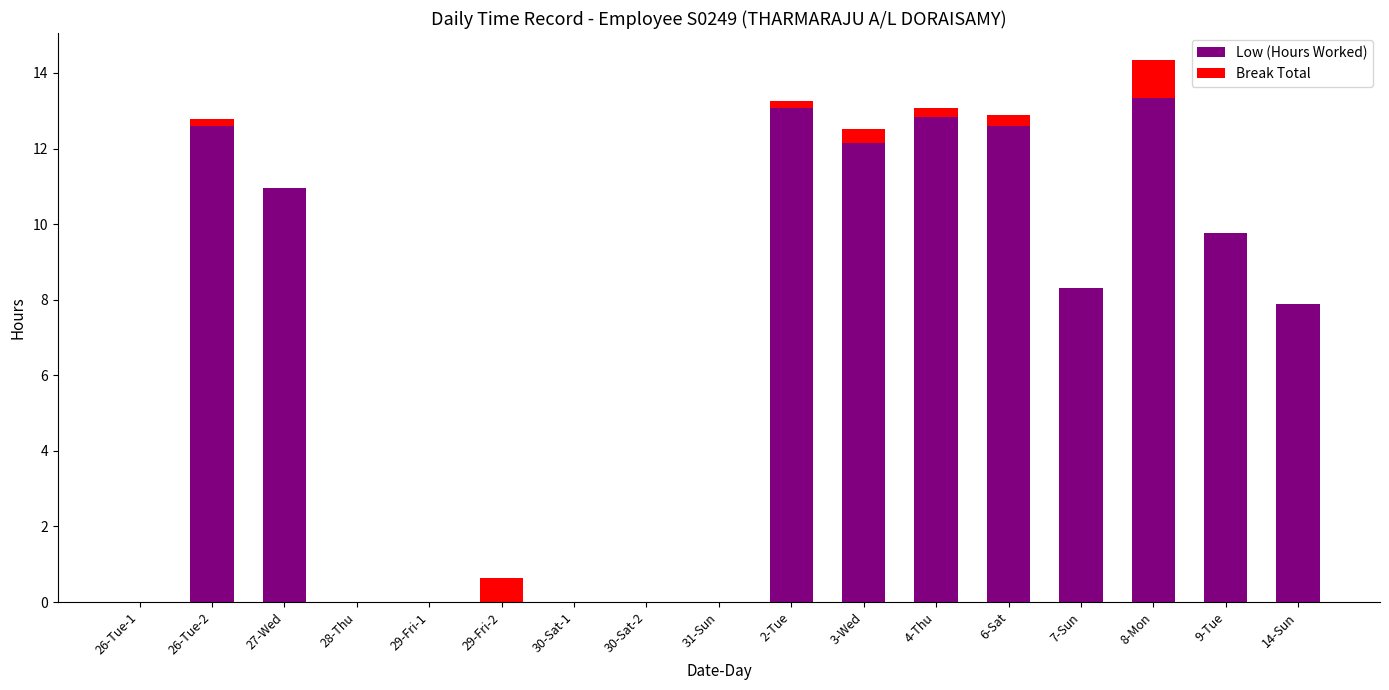

The Low (Hours Worked) series shows 8.3 at 29-Fri-1. True or false?

False